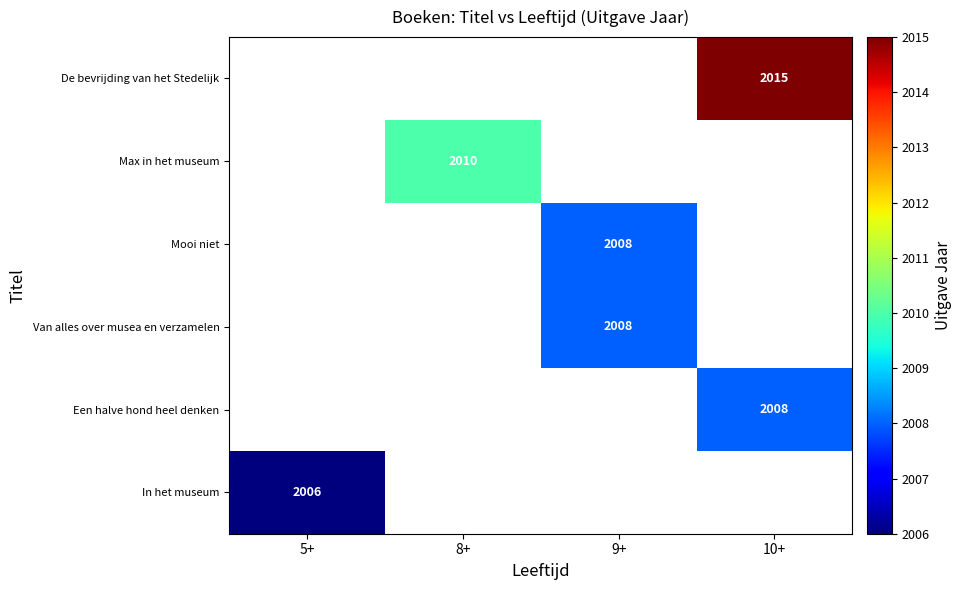

The De bevrijding van het Stedelijk series shows 2015 at 10+. True or false?

True